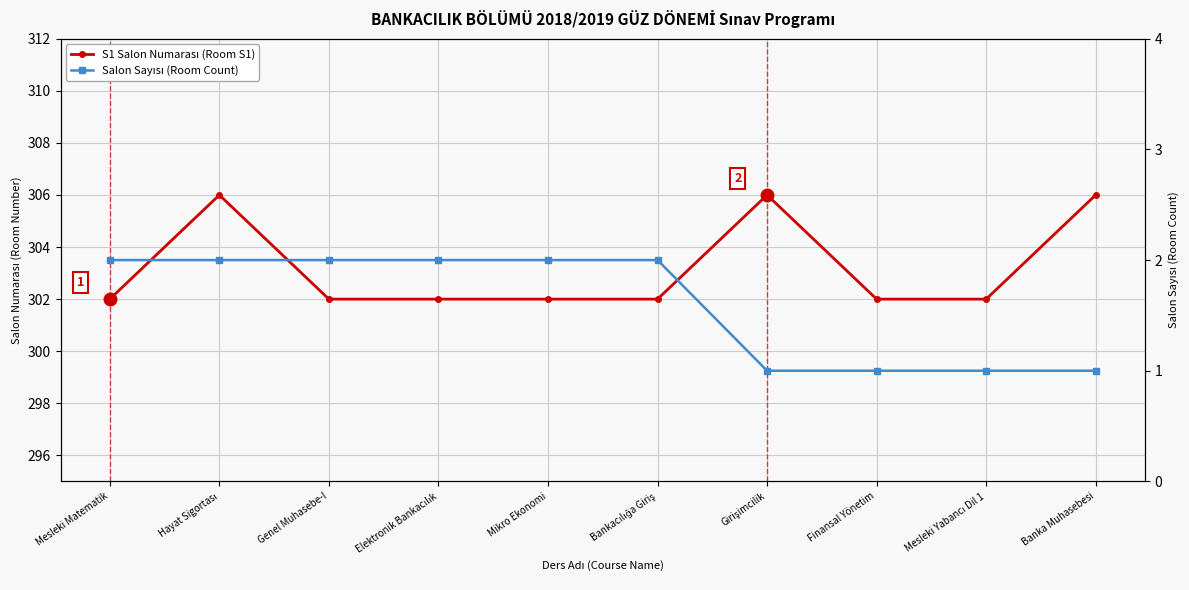

What is the difference between the maximum and minimum values in the S1 Salon Numarası (Room S1) series?

4